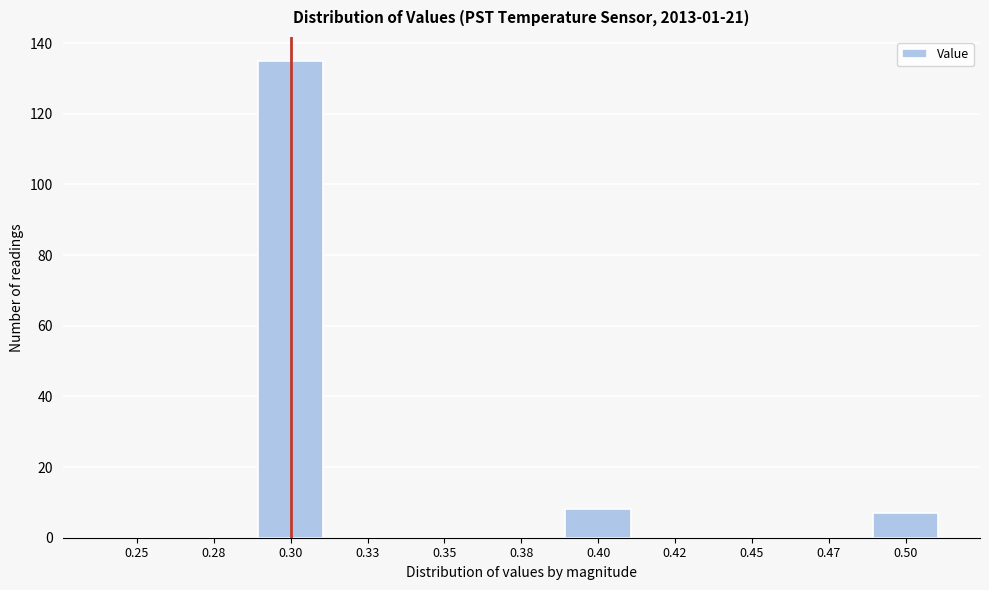

Reading left to right, what are all the values shown in this chart?

0.25=0	0.28=0	0.30=135	0.33=0	0.35=0	0.38=0	0.40=8	0.42=0	0.45=0	0.47=0	0.50=7